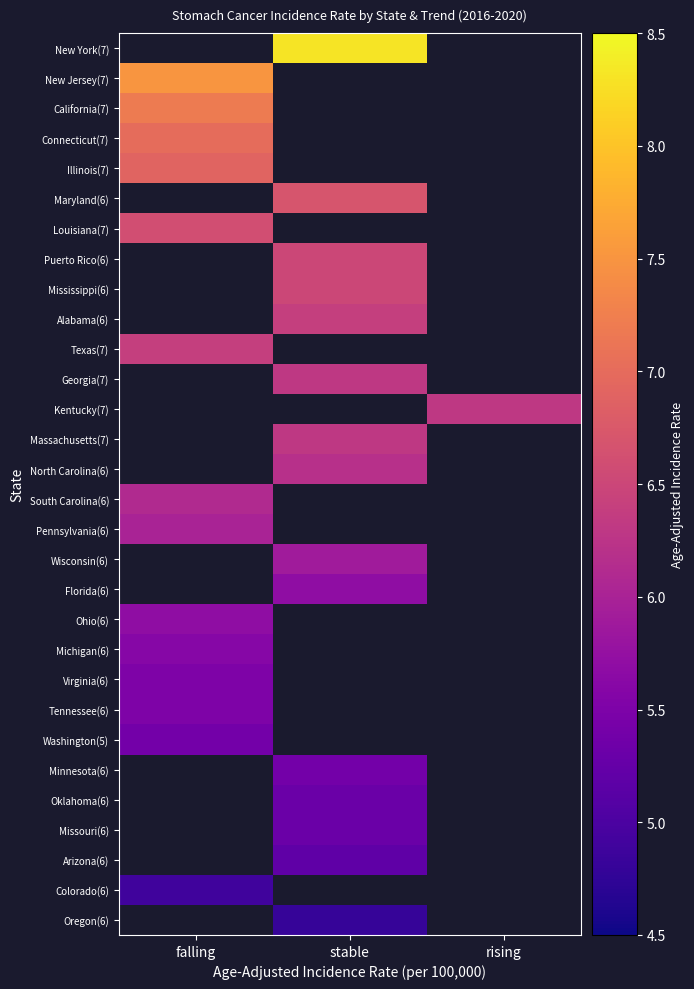

Is the value of Kentucky(7) at falling greater than the value of North Carolina(6) at stable?

No